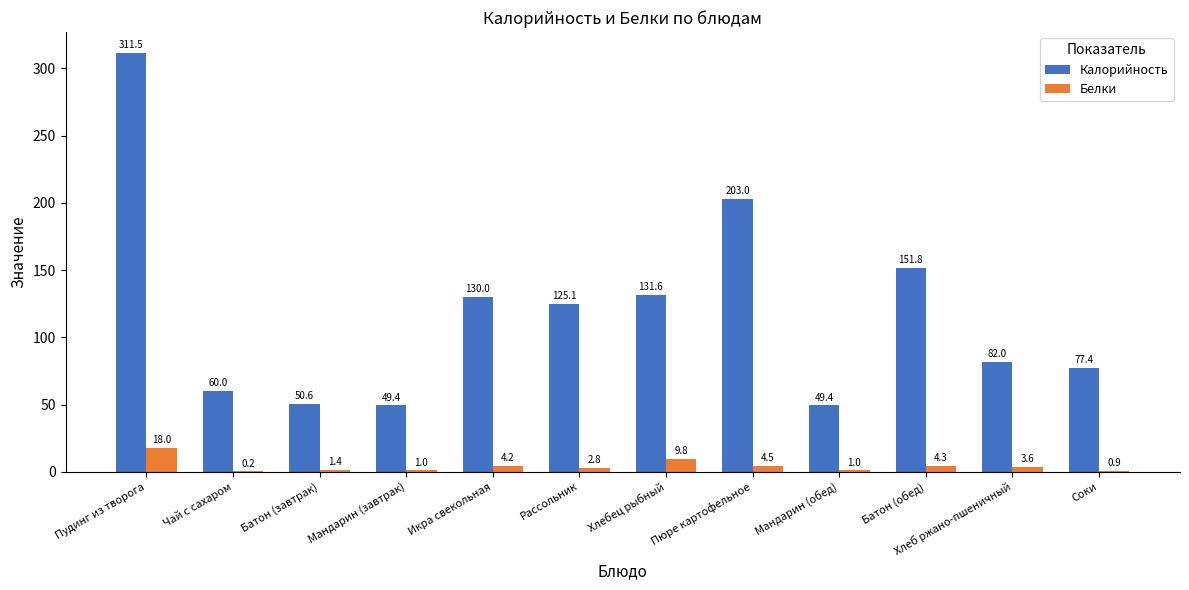

What is the sum of all Белки values?

51.7